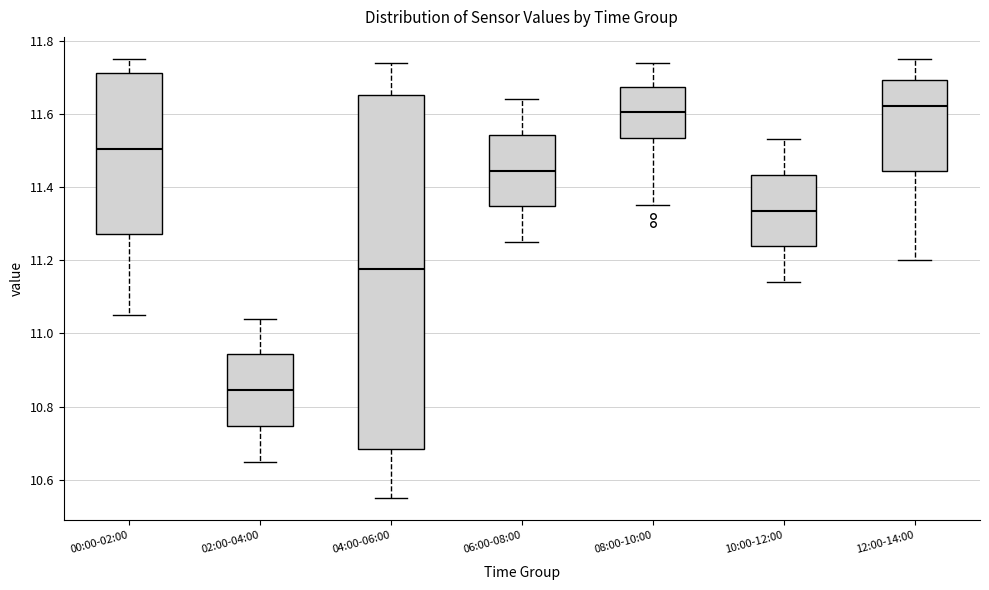

Reading left to right, transcribe this box plot: for each box, give where its median line is, the range the box spans, and where its two whiskers end, as read against the y-axis. The values are not printed on the chart, so give them approximately, as read against the axis.

00:00-02:00: median 11.50, box 11.28 to 11.72, whiskers 11.06 to 11.76
02:00-04:00: median 10.84, box 10.74 to 10.94, whiskers 10.66 to 11.04
04:00-06:00: median 11.18, box 10.68 to 11.66, whiskers 10.56 to 11.74
06:00-08:00: median 11.44, box 11.34 to 11.54, whiskers 11.26 to 11.64
08:00-10:00: median 11.60, box 11.54 to 11.68, whiskers 11.36 to 11.74
10:00-12:00: median 11.34, box 11.24 to 11.44, whiskers 11.14 to 11.54
12:00-14:00: median 11.62, box 11.44 to 11.70, whiskers 11.20 to 11.76